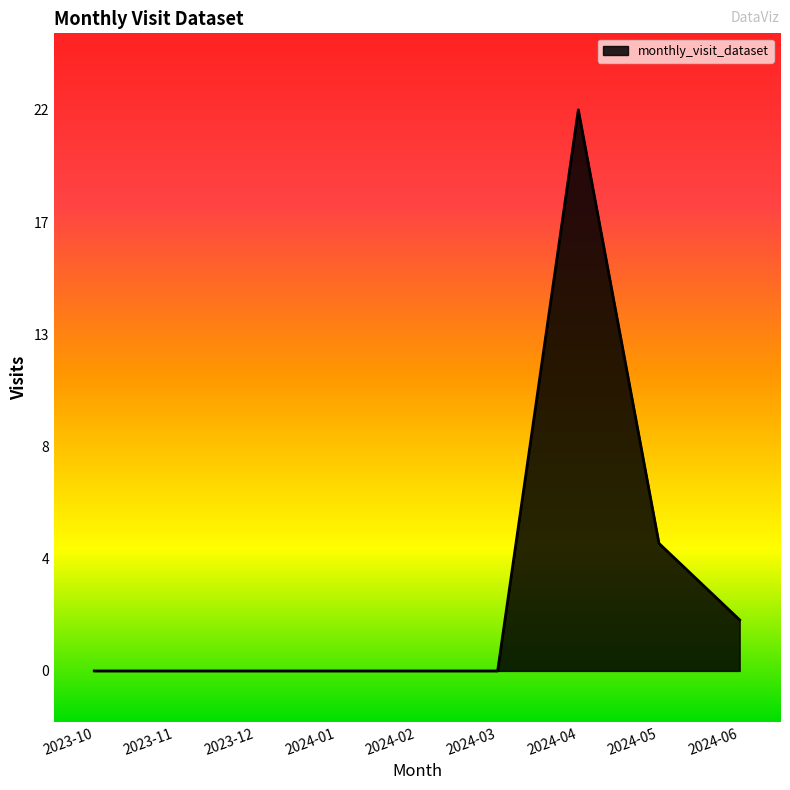

Reading left to right, what are all the values shown in this chart?

0	0	0	0	0	0	22	5	2